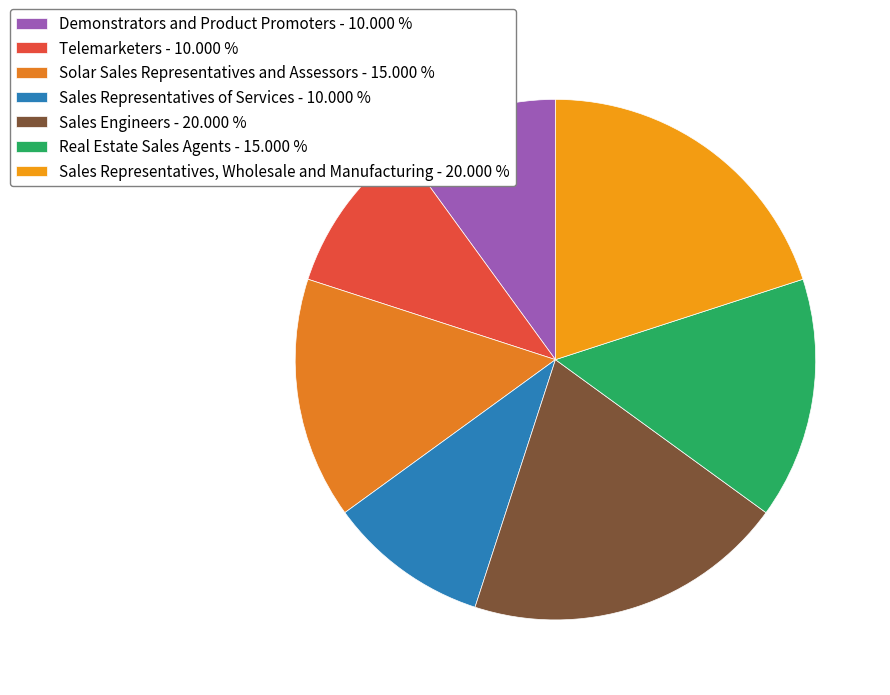

Count the number of slices in the pie.

7